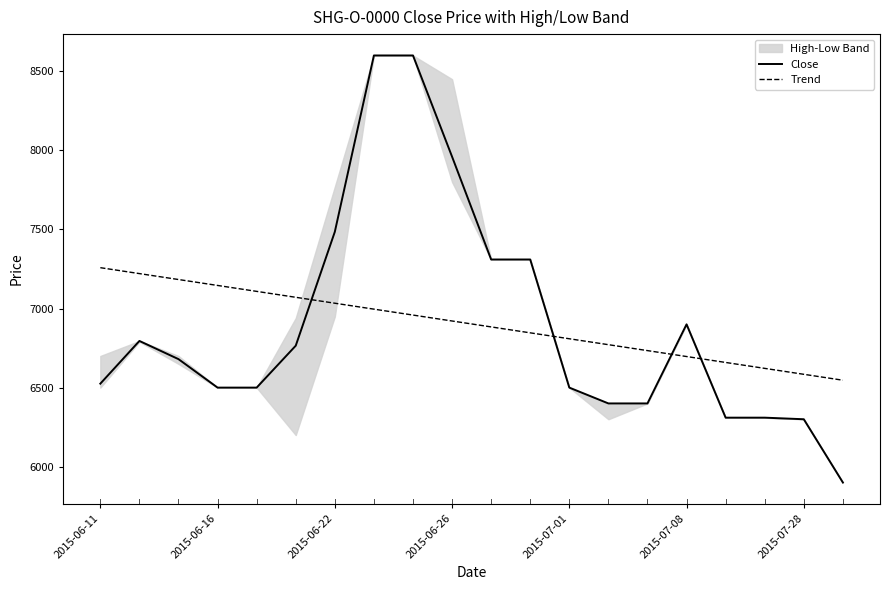

The value of Trend at 2015-07-28 is 6584.2. True or false?

True